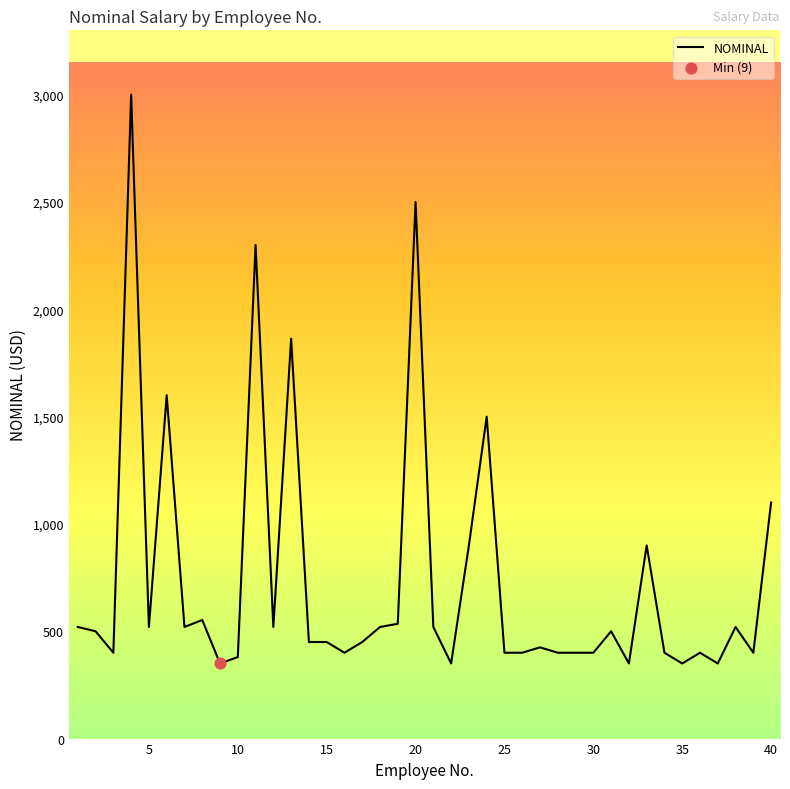

What is the minimum value shown in the chart?

350.0